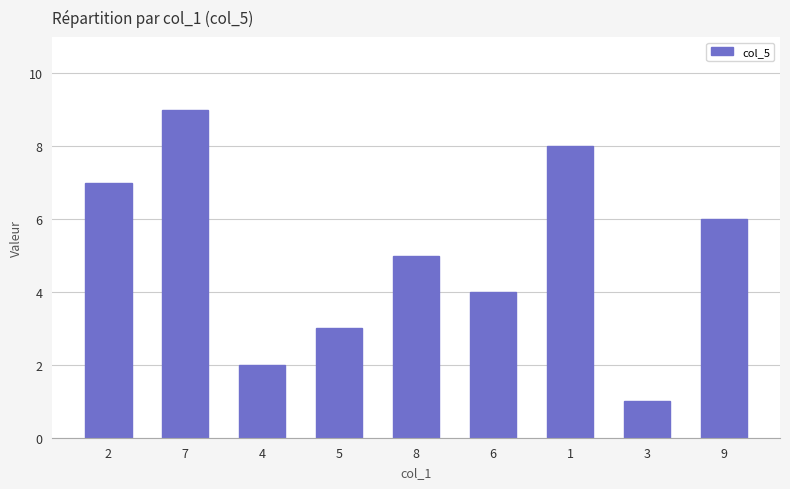

True or false: the data shows 1 at 3.

True